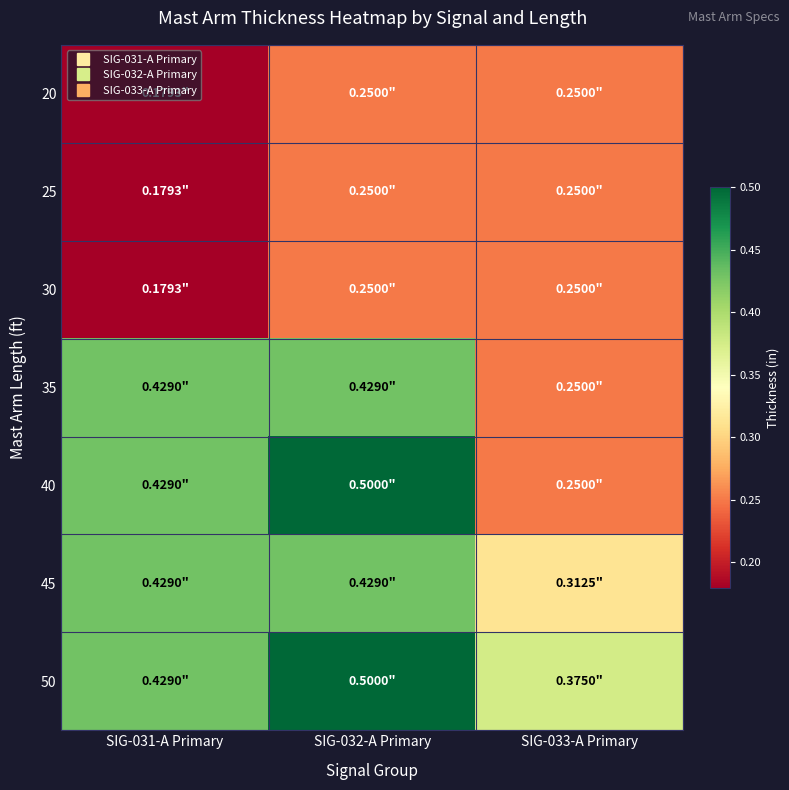

List the series in order of their peak value, lowest first.

20, 25, 30, 35, 45, 40, 50